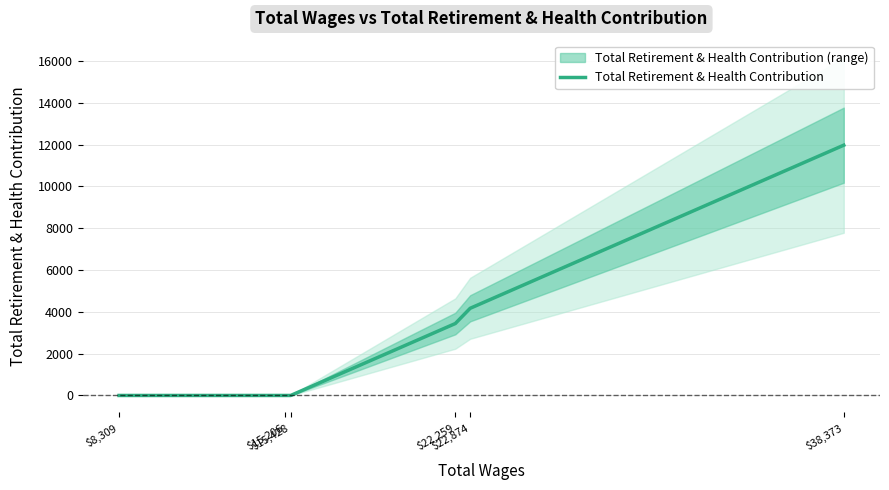

What is the average value?

3265